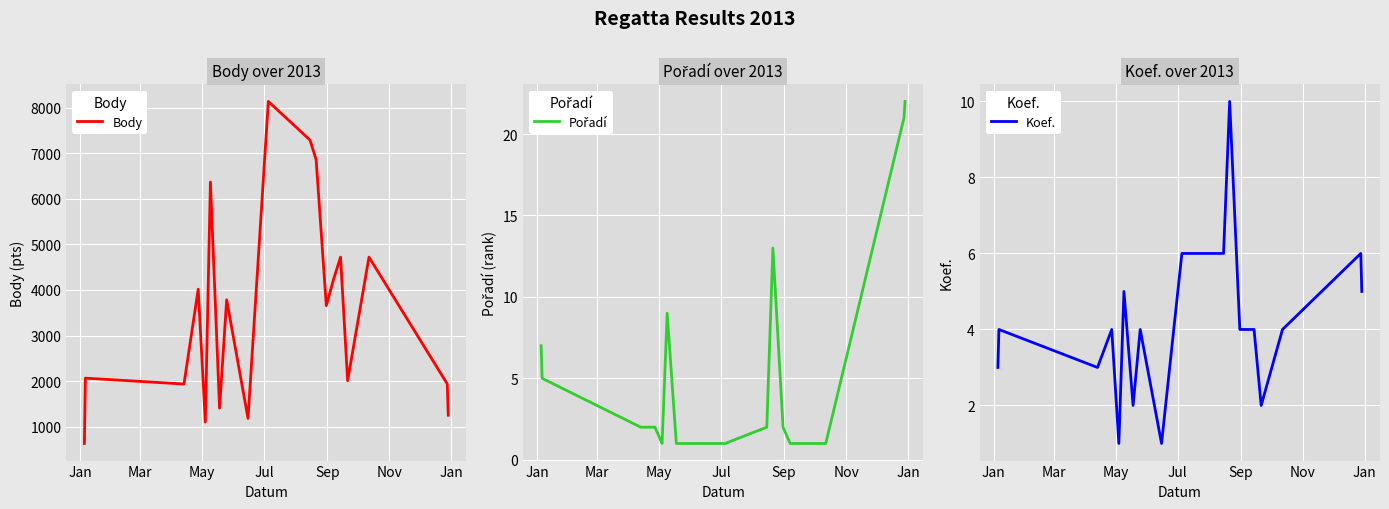

What is the minimum value for Body?

630